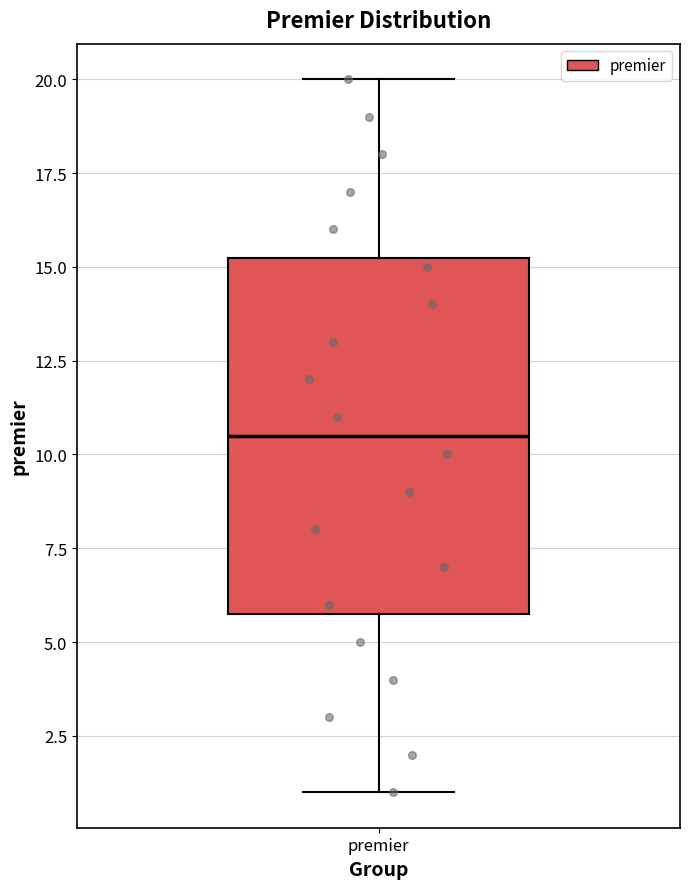

Transcribe this box plot: give where the median line is, the range the box spans, and where the two whiskers end, as read against the y-axis. The values are not printed on the chart, so give them approximately, as read against the axis.

median 10.5, box 6.0 to 15.5, whiskers 1.0 to 20.0